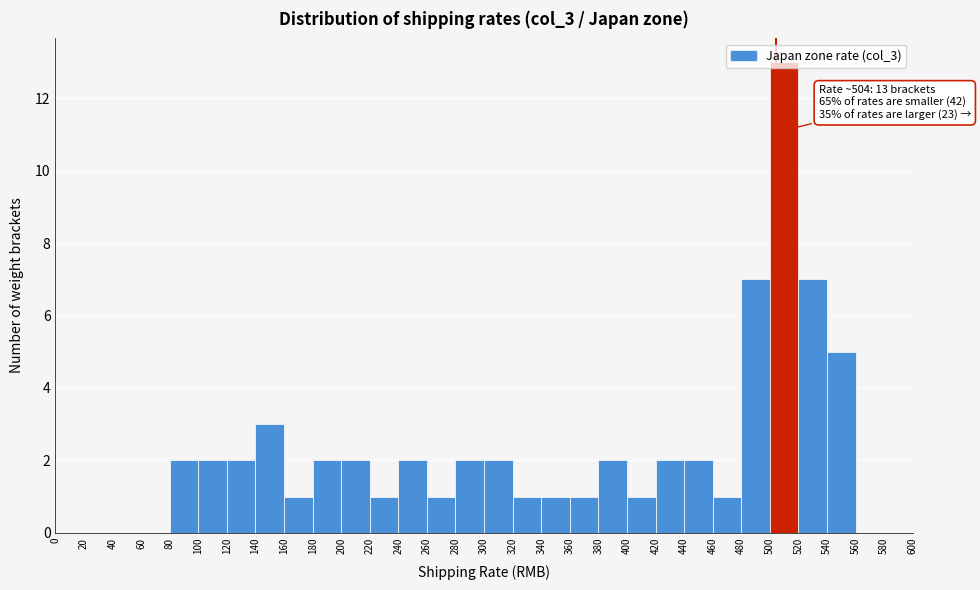

Over which range of the x-axis is the bar tallest?

500 to 520